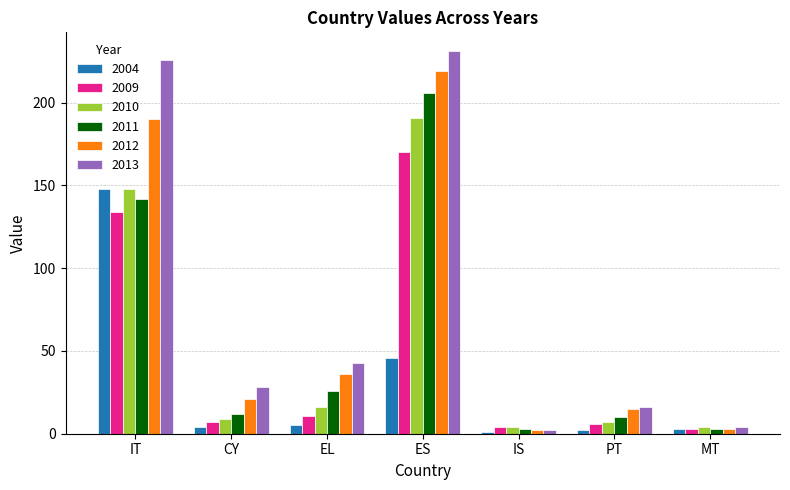

What is the spread (max minus min) of values at EL?

38